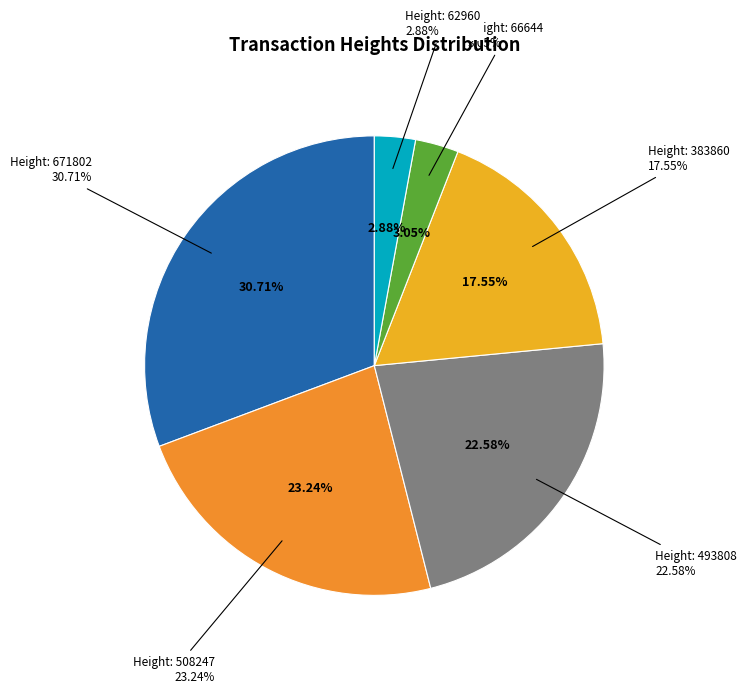

True or false: Height: 493808 accounts for 23% of the total.

True